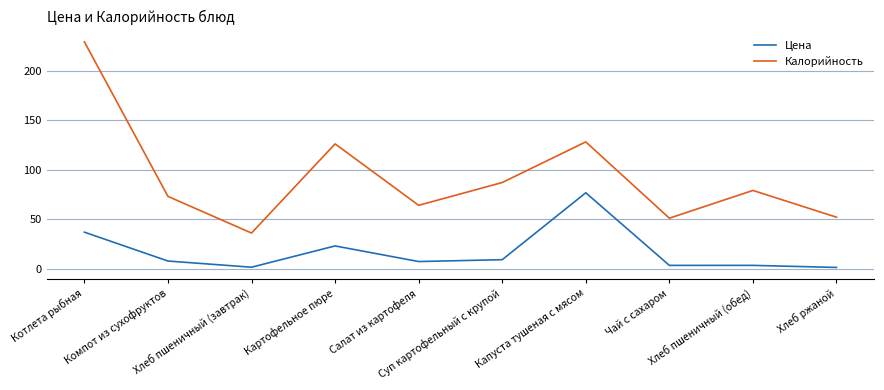

Which series has the largest range (max minus min)?

Калорийность